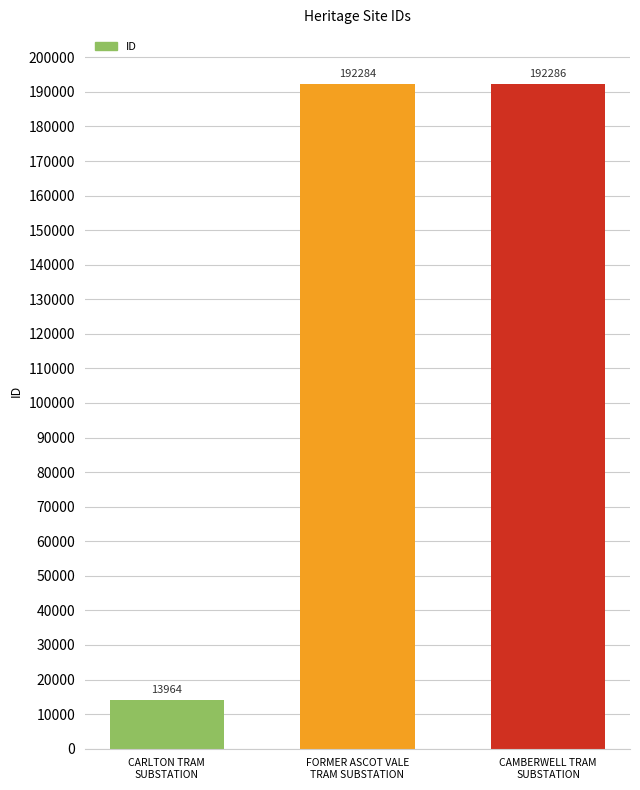

What is the average value?

132845